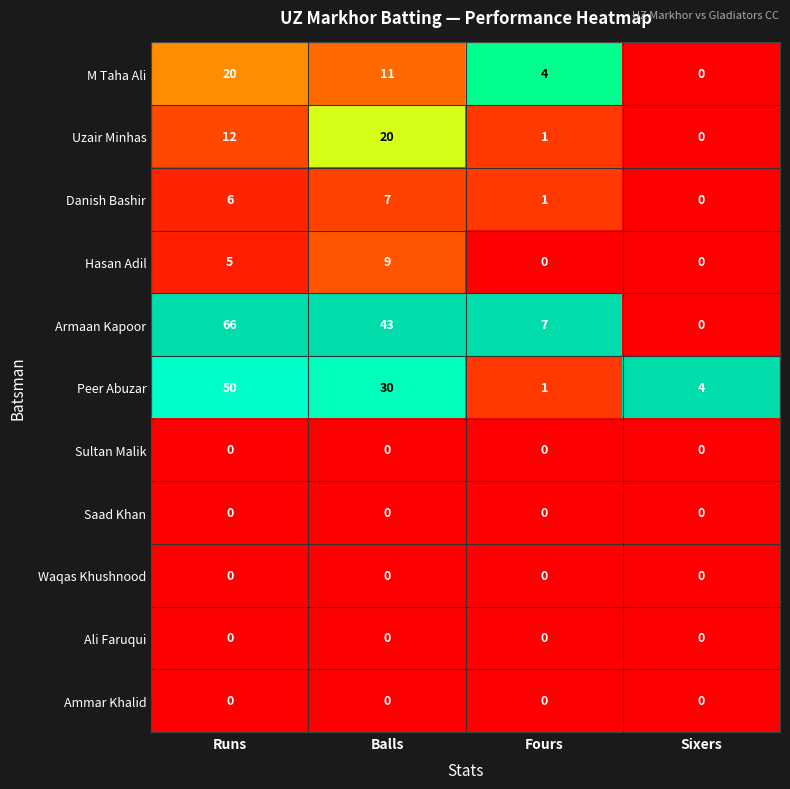

The Danish Bashir series shows 6 at Runs. True or false?

True